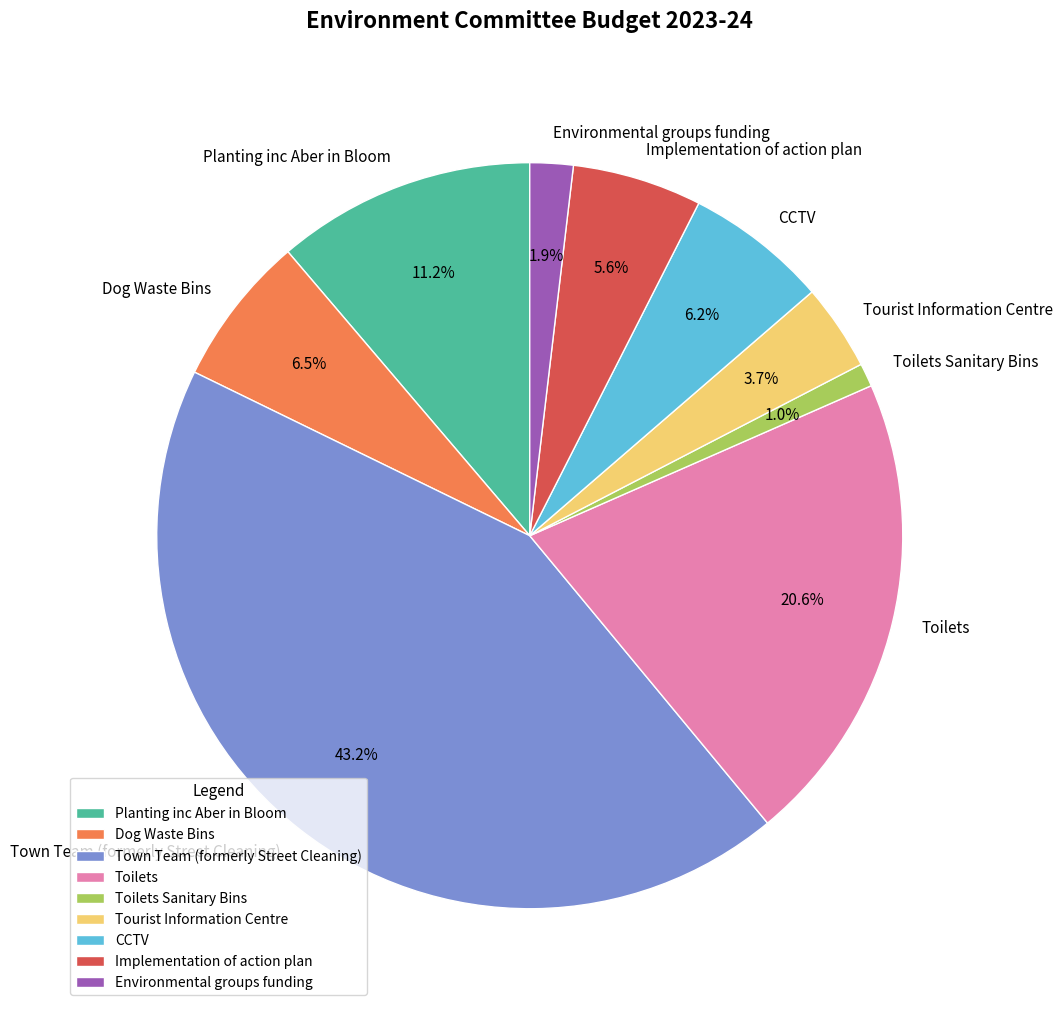

What is the ratio of the value at Tourist Information Centre to the value at Planting inc Aber in Bloom?

0.3